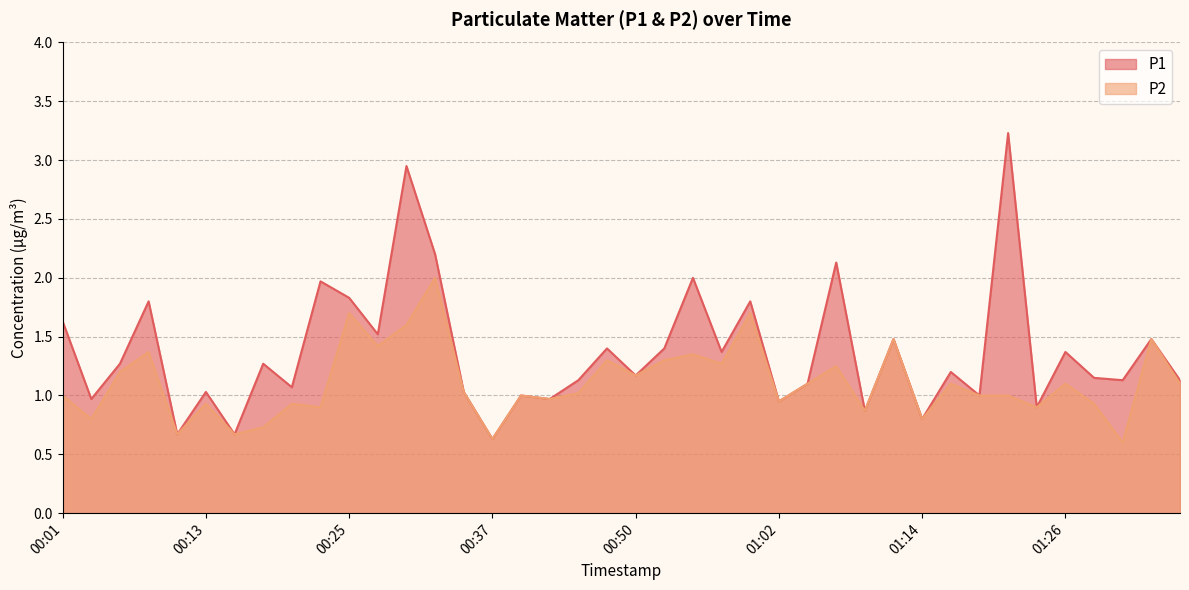

How many interior local peaks does the P1 series have?

15